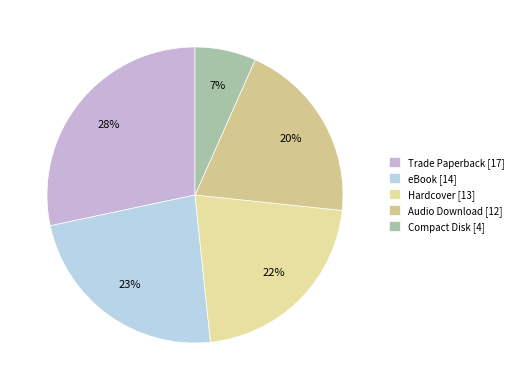

Is it true that Hardcover is 22% of the pie?

True